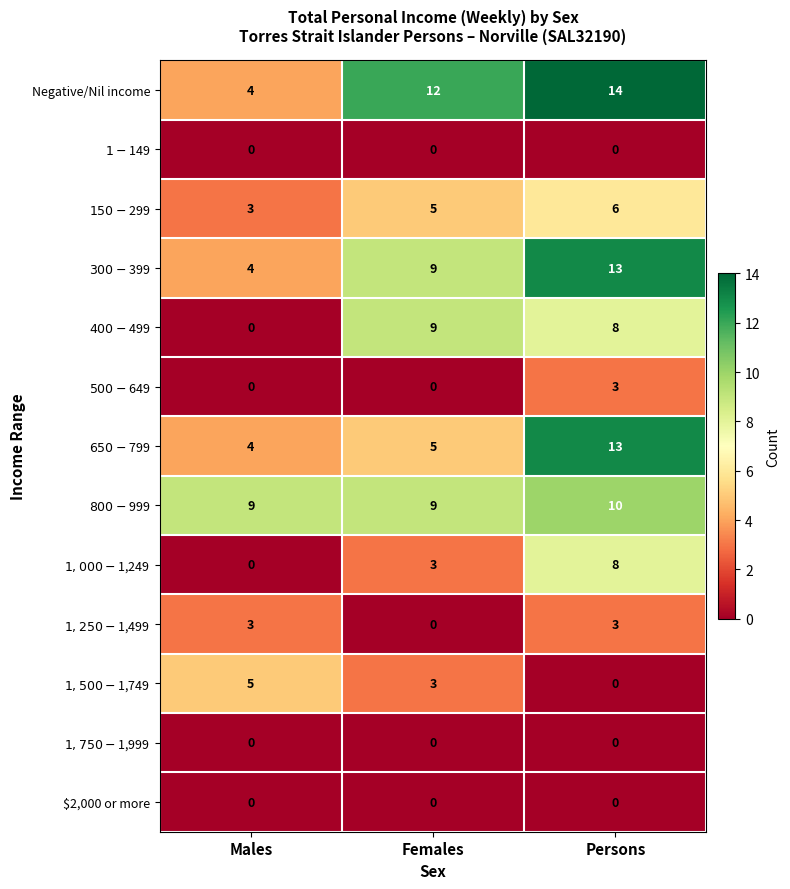

What is the average value of the Negative/Nil income series?

10